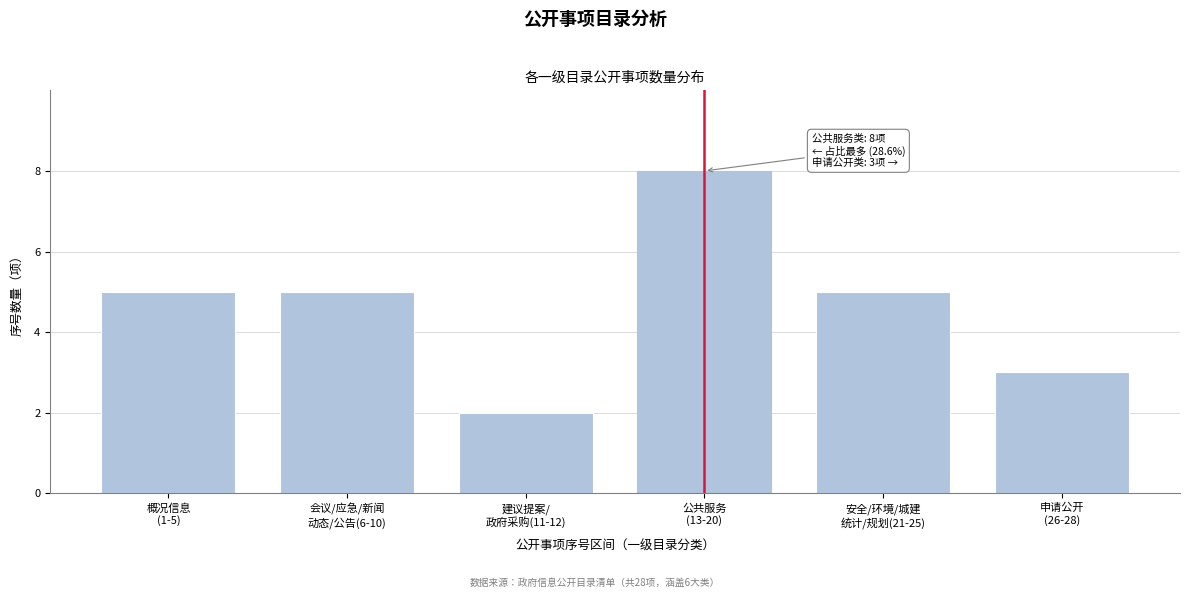

Reading left to right, what are all the values shown in this chart?

5	5	2	8	5	3